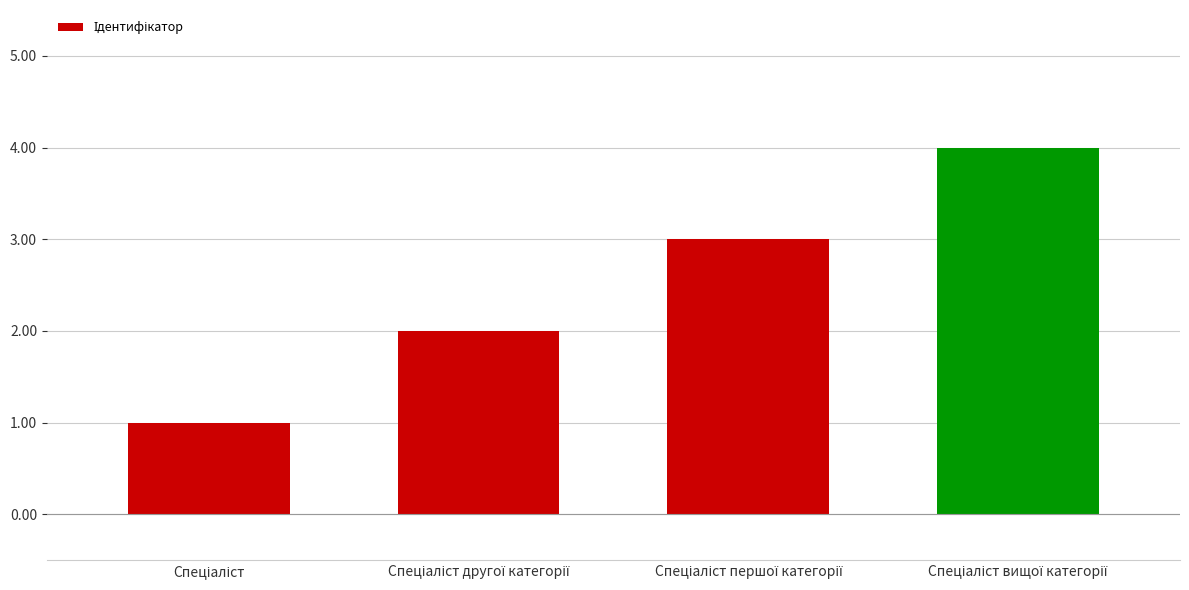

What is the value of the 1st bar from the left?

1